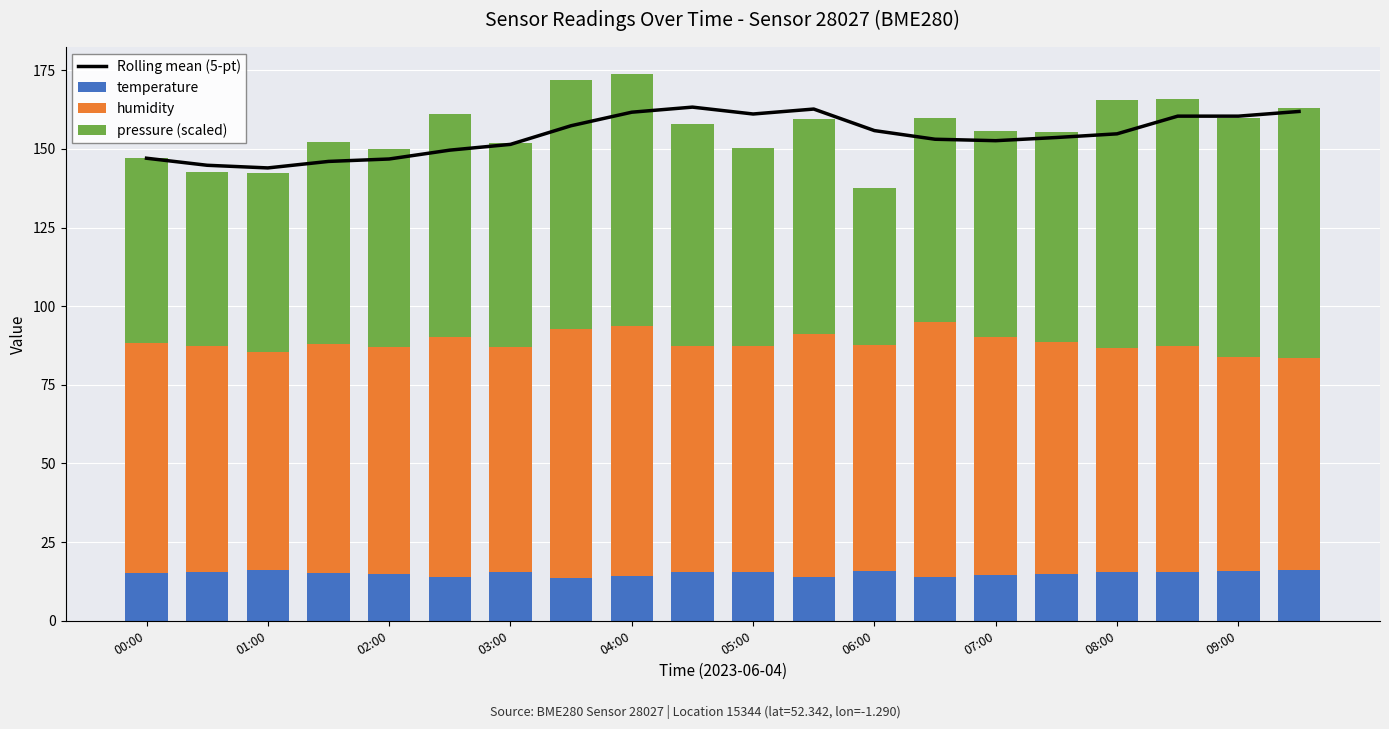

The temperature series shows 8.2 at 00:00. True or false?

False